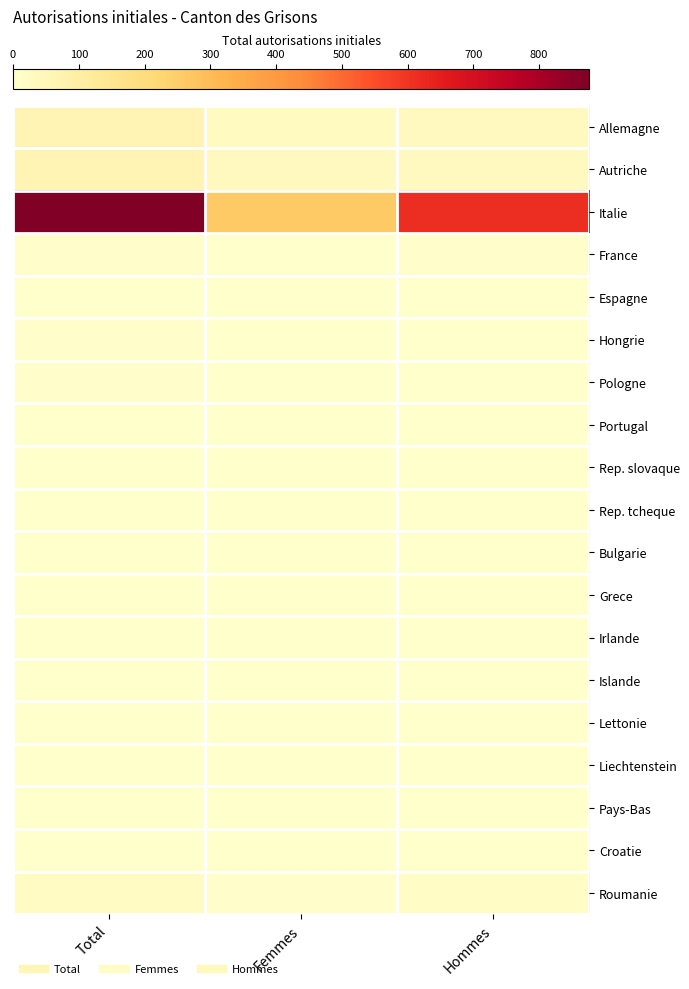

What is the difference between the highest and lowest values at Total?

876